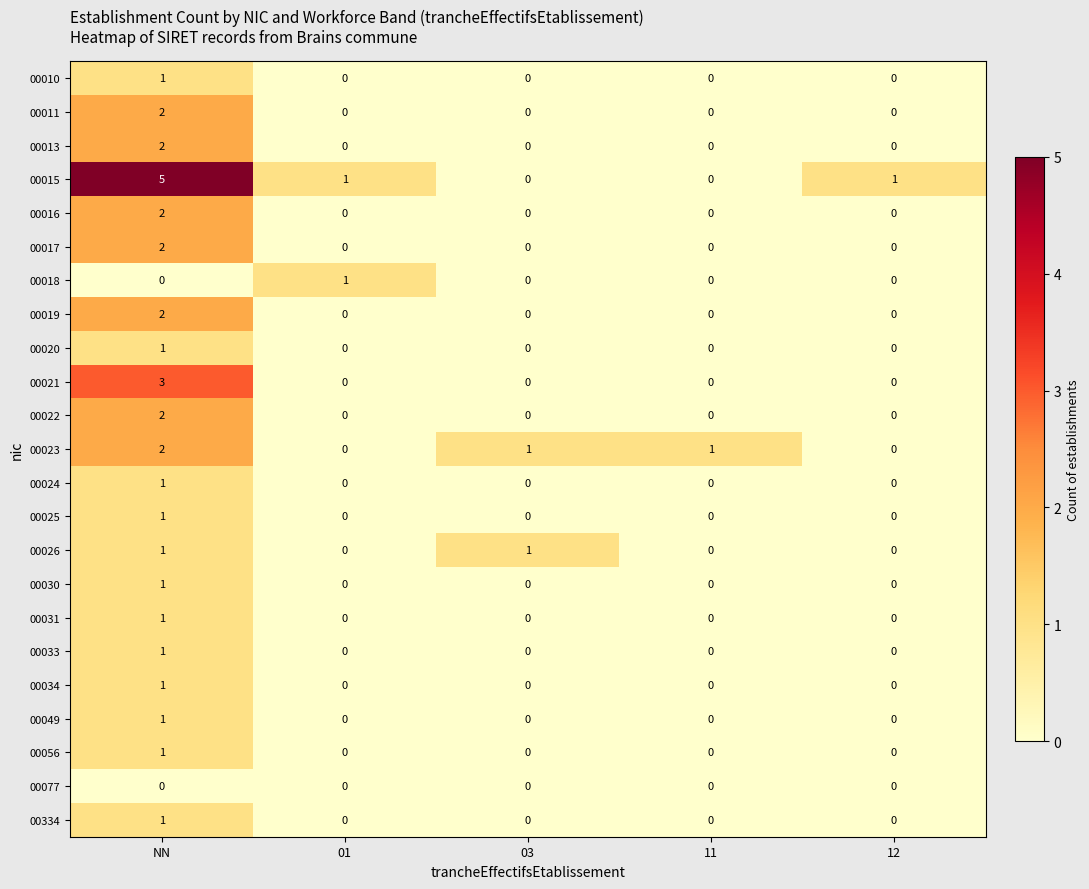

What is the difference between the highest and lowest values at 01?

1